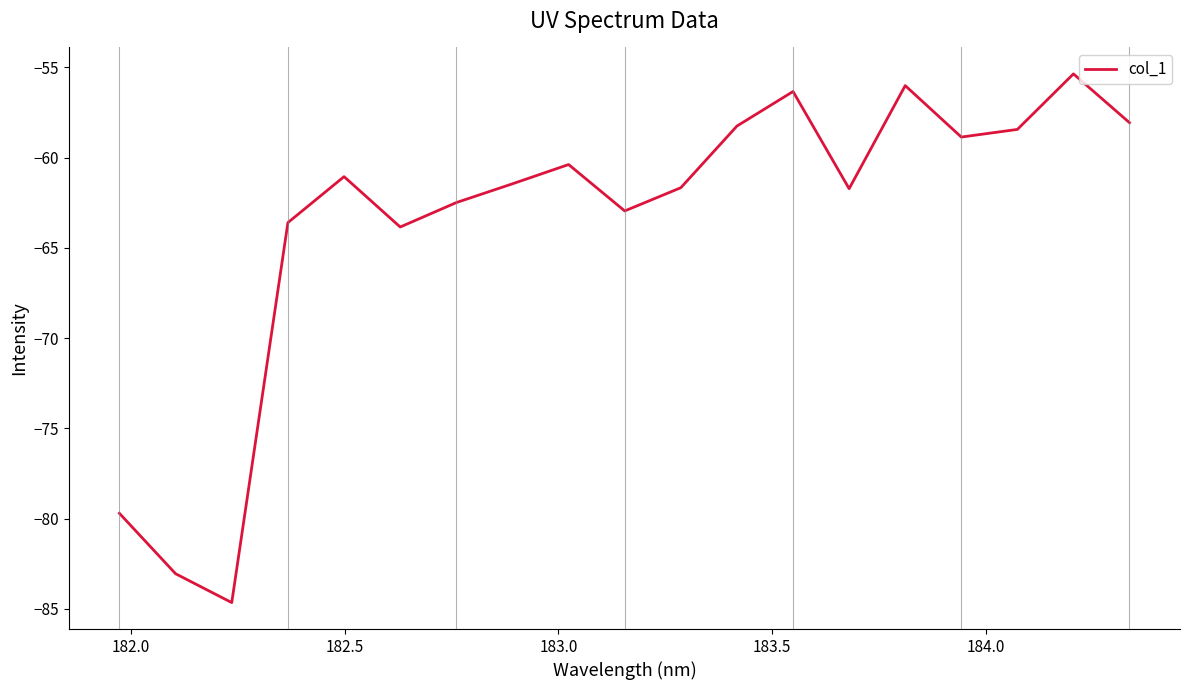

Reading right to left, transcribe all the data shown in this chart.

-58.1	-55.4	-58.4	-58.9	-56.0	-61.7	-56.3	-58.3	-61.7	-63.0	-60.4	-61.5	-62.5	-63.8	-61.1	-63.6	-84.7	-83.1	-79.7